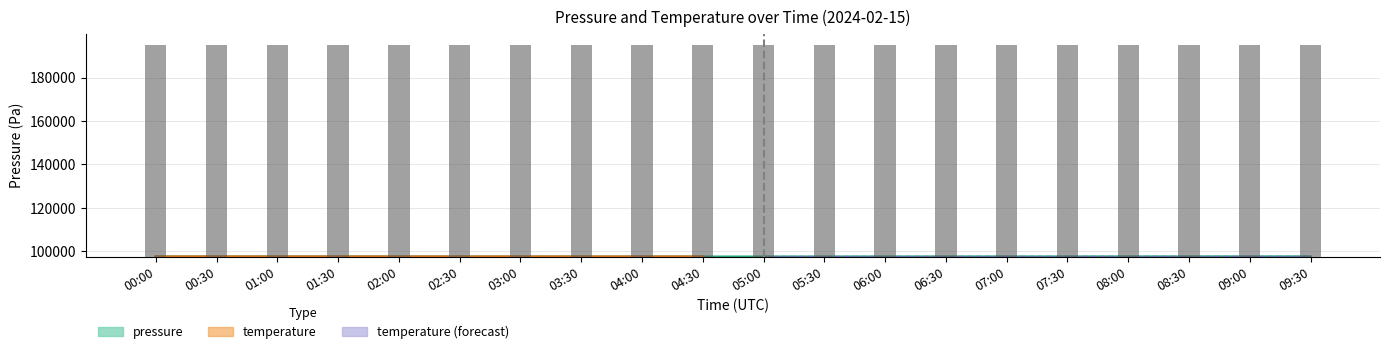

Rank the categories by value from lowest to highest.

03:30, 04:00, 04:30, 03:00, 05:00, 05:30, 02:30, 06:00, 06:30, 07:00, 07:30, 02:00, 08:00, 00:00, 08:30, 00:30, 01:30, 09:00, 09:30, 01:00